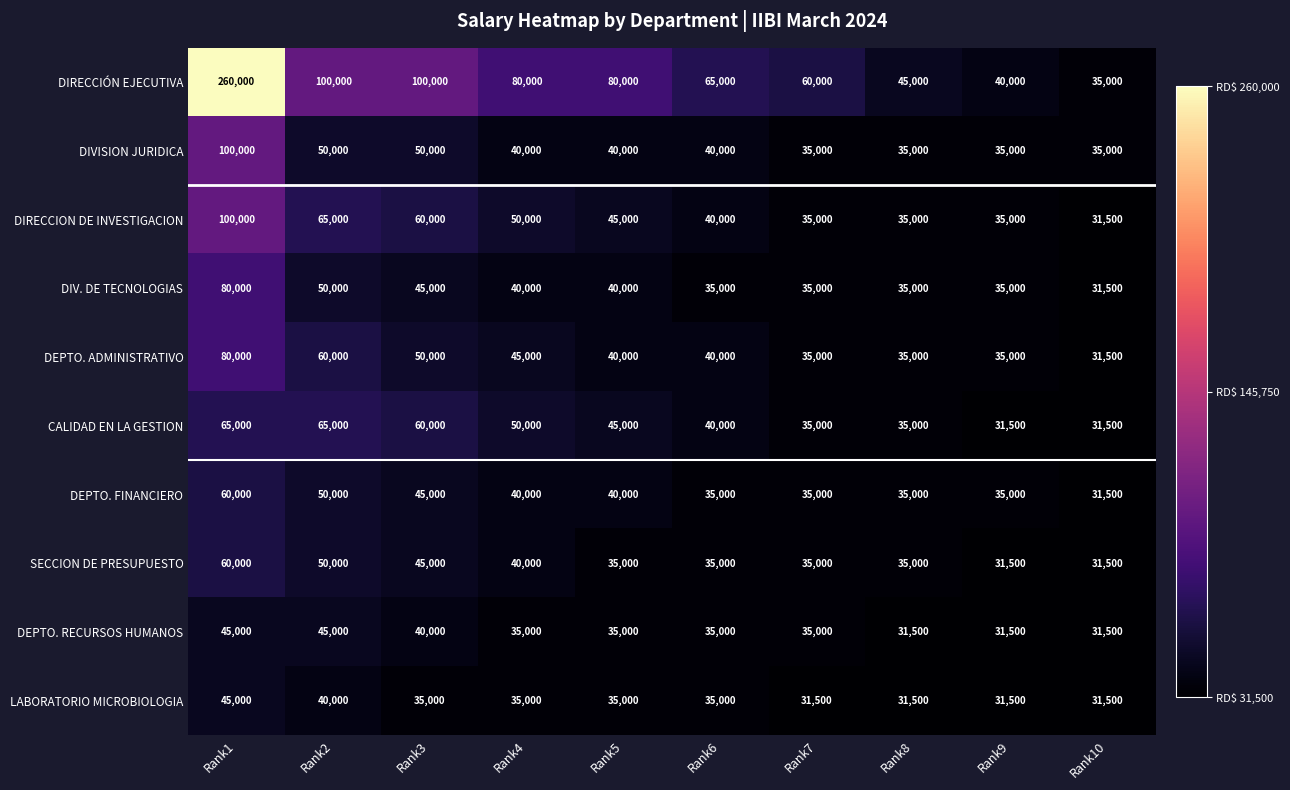

Which series has the largest total across all categories?

DIRECCIÓN EJECUTIVA